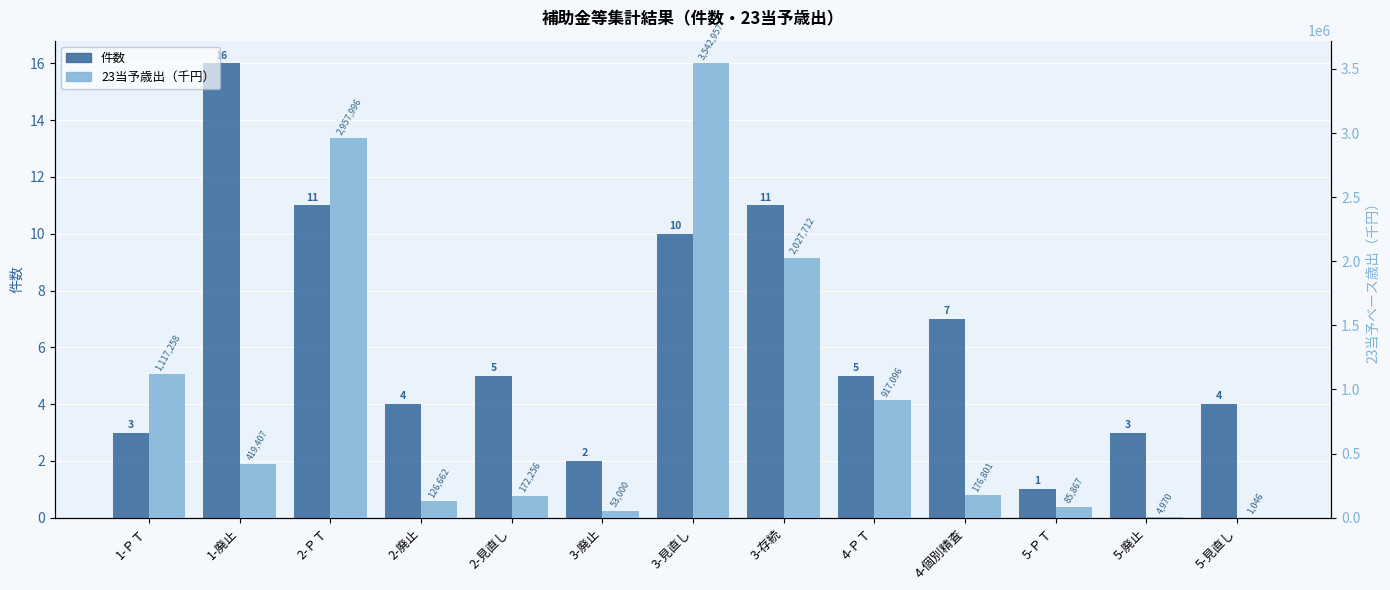

What position from the right is 3-見直し?

7